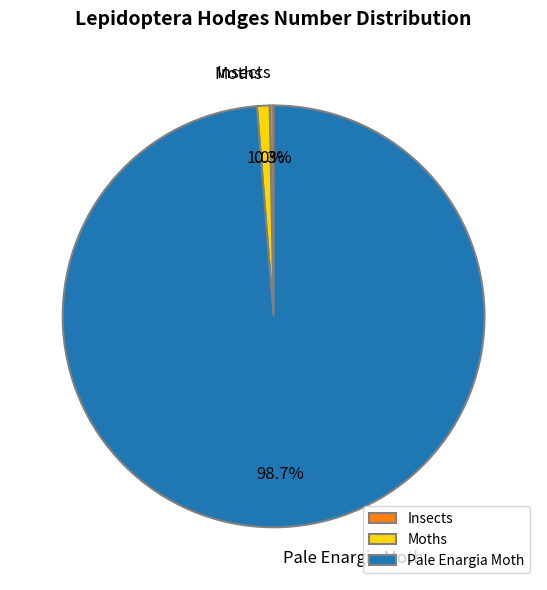

To the nearest percent, what portion does Moths represent?

1%